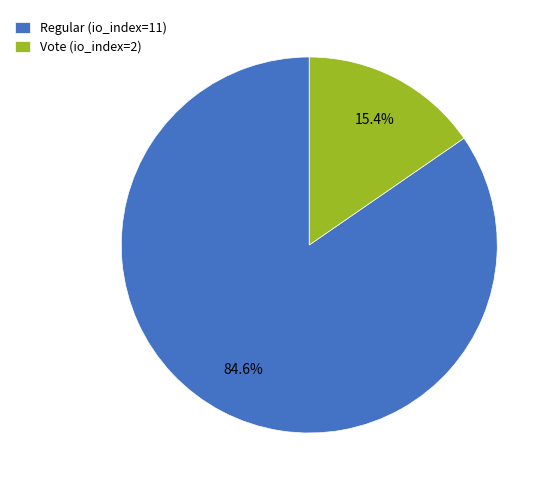

Which slice is the smallest?

Vote (io_index=2)